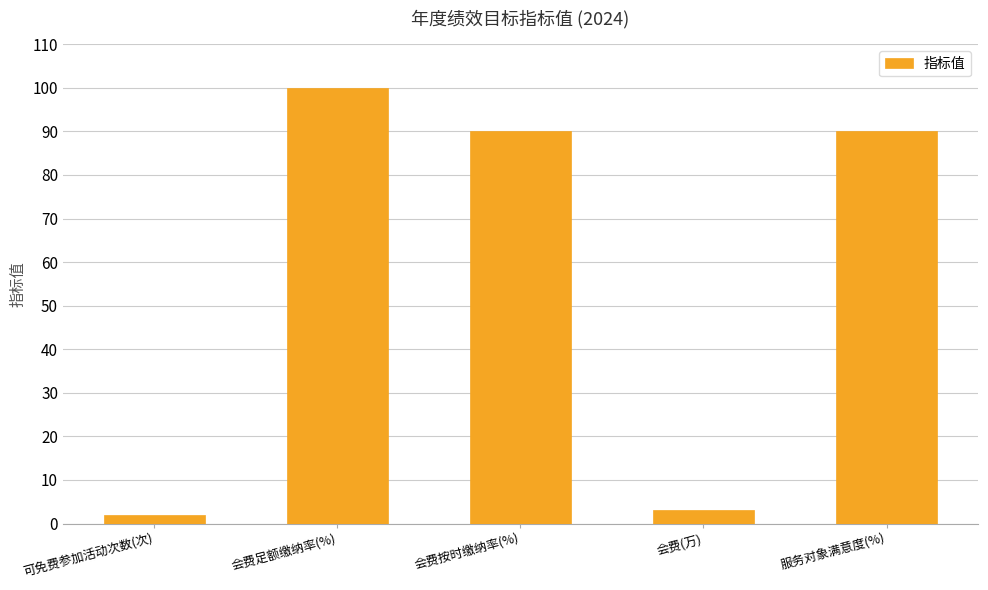

Are the bars horizontal?

No